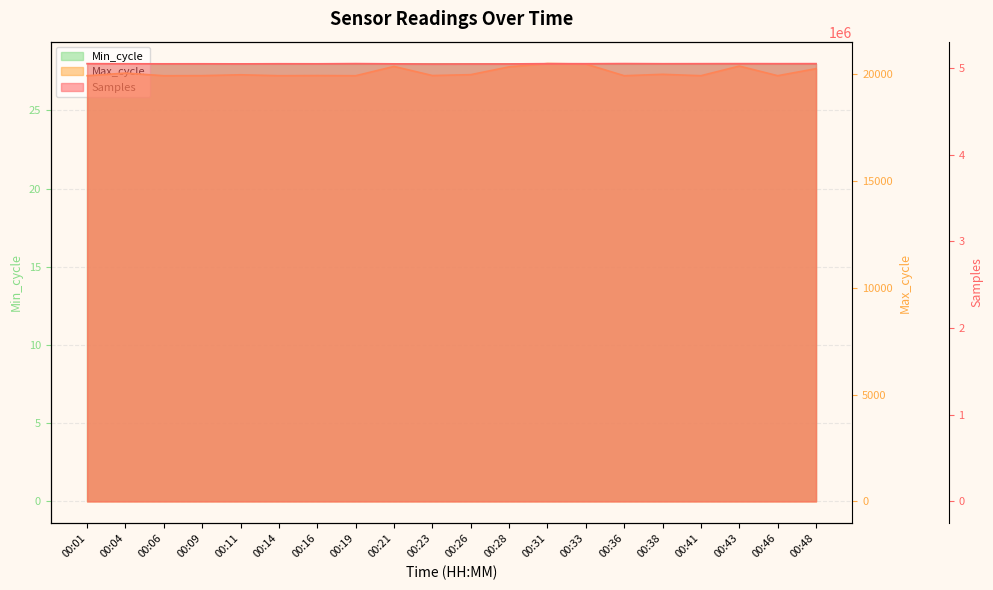

Where is the first local minimum for Samples?

00:06